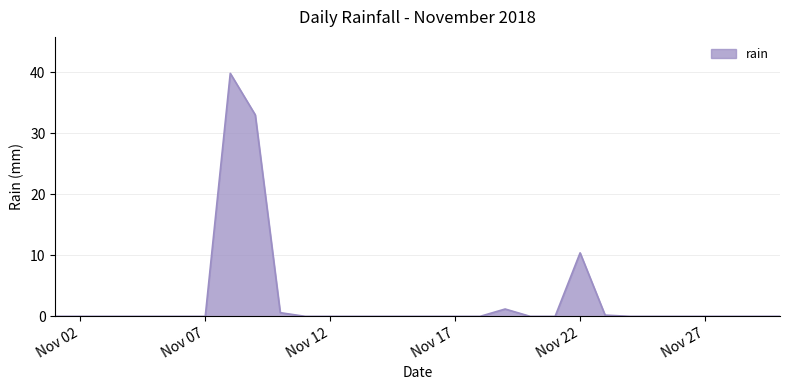

What is the greatest value displayed?

39.8